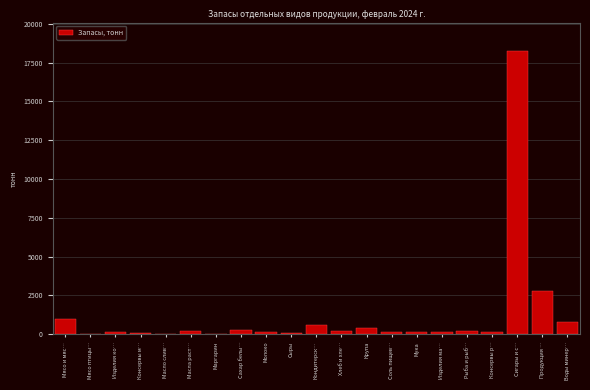

At which label is the value closest to 9129?

Продукция …